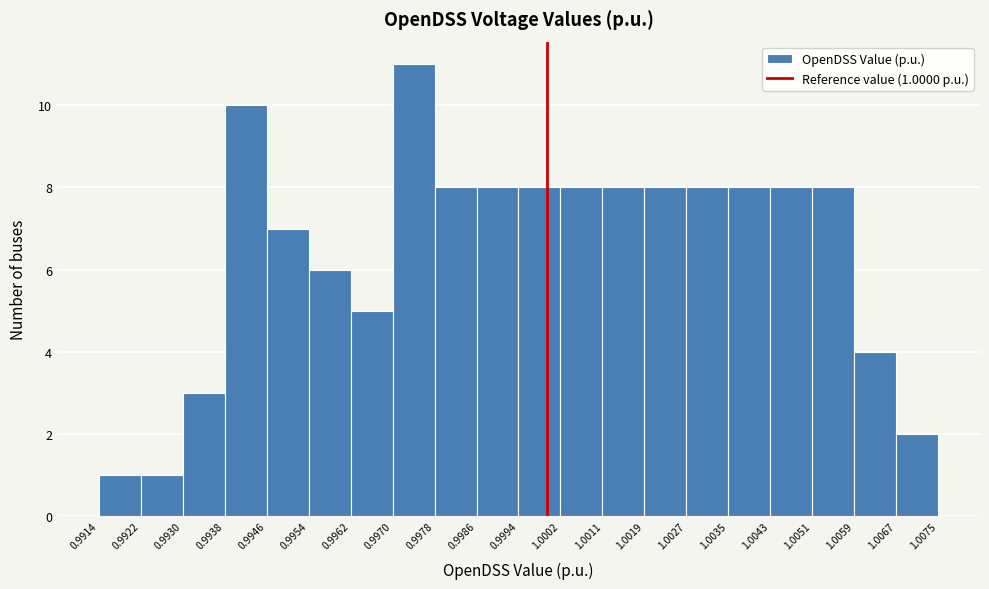

Which range on the x-axis has the tallest bar?

0.9970 to 0.9978